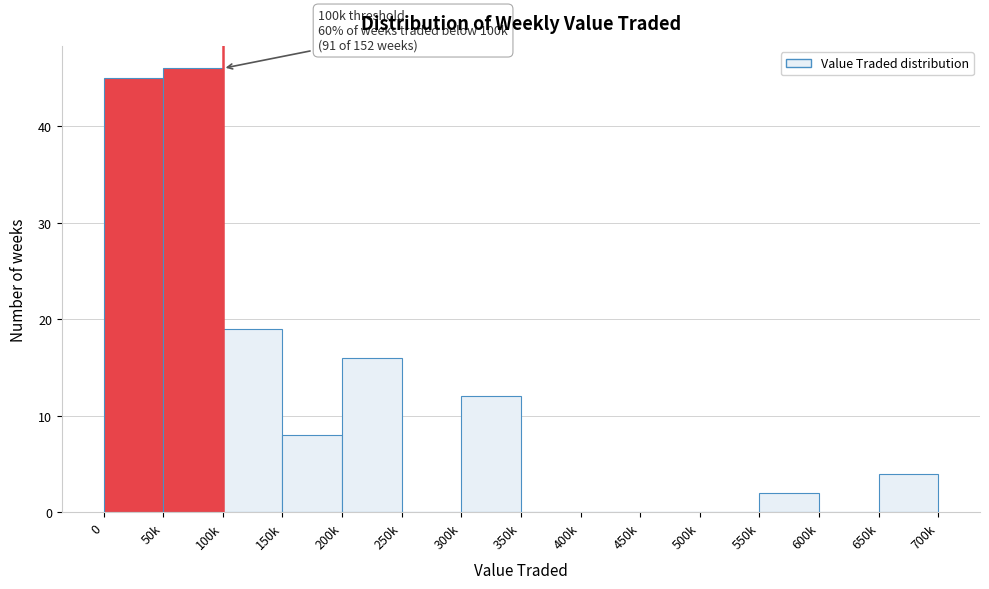

Reading right to left, list all the values displayed in this chart.

650k=4	600k=0	550k=2	500k=0	450k=0	400k=0	350k=0	300k=12	250k=0	200k=16	150k=8	100k=19	50k=46	0=45